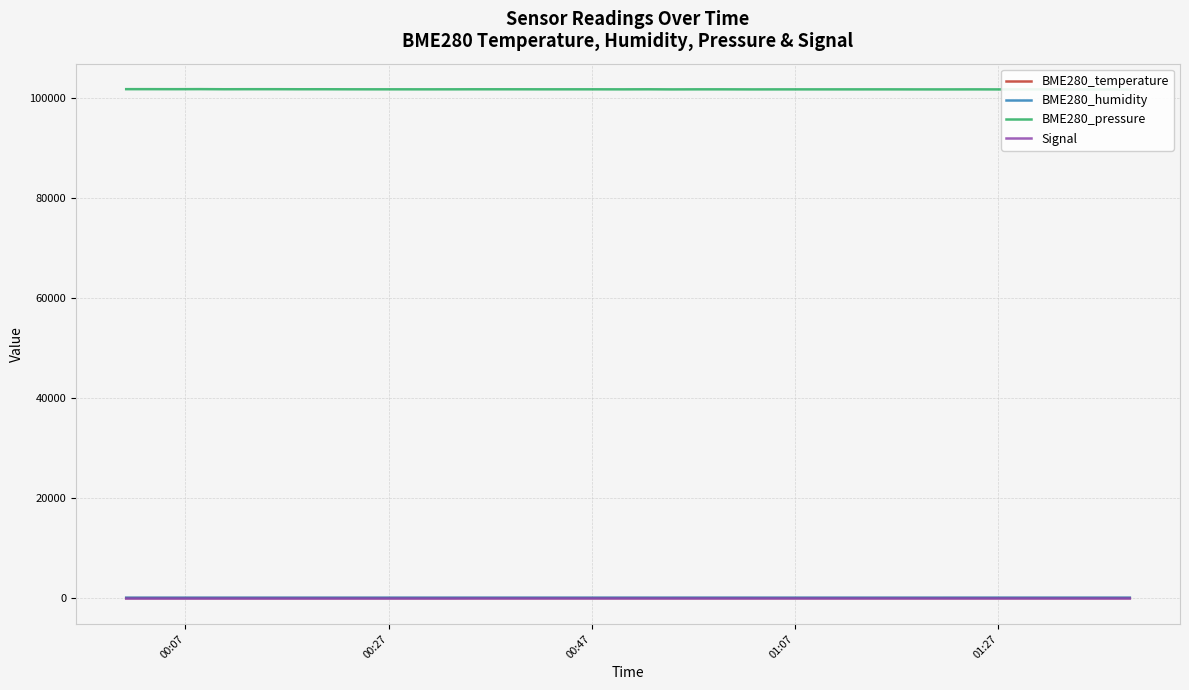

In BME280_pressure, how many points are lower than both neighbors (excluding endpoints)?

10